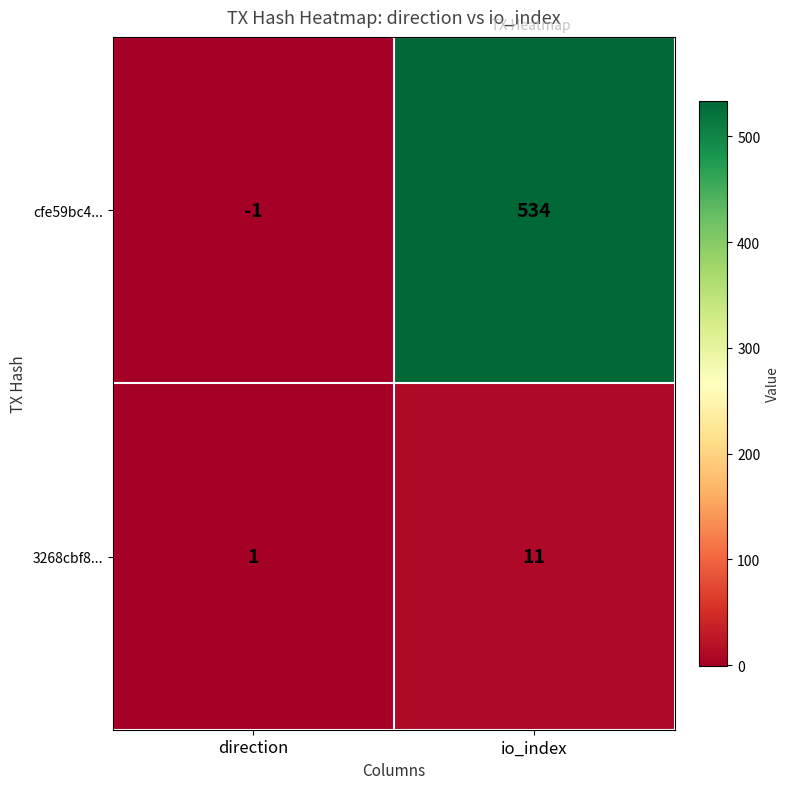

What is the average value of the 3268cbf8... series?

6